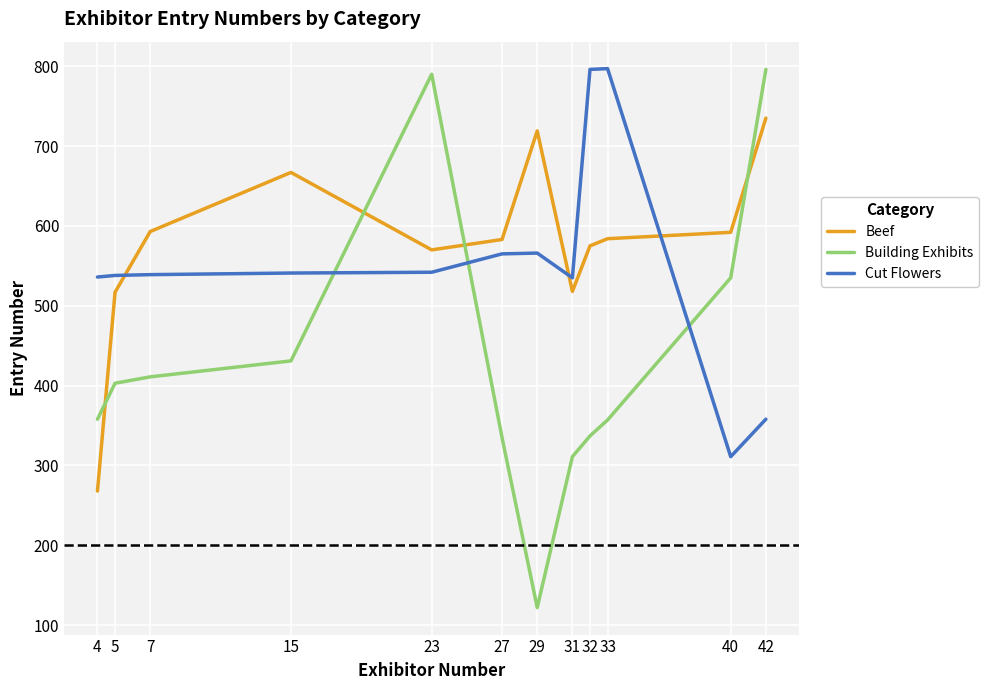

Which series has the widest spread of values?

Building Exhibits